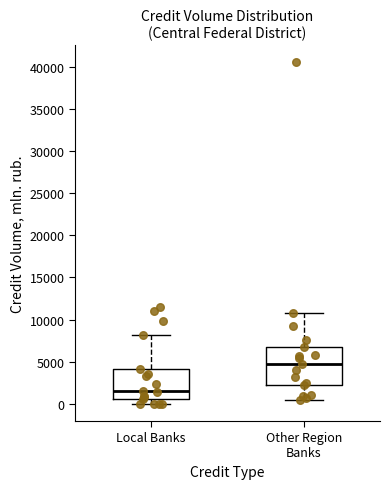

Reading left to right, read every box against the y-axis: the position of its median line, the range the box covers, and the ends of its whiskers. The values are not printed on the chart, so give them approximately, as read against the axis.

Local Banks: median 1500, box 500 to 4000, whiskers 0 to 8000
Other Region Banks: median 5000, box 2000 to 7000, whiskers 500 to 11000